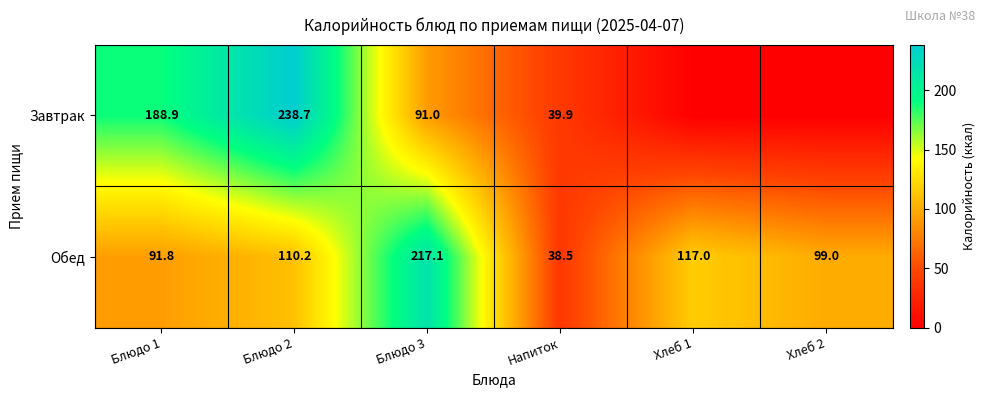

Rank the series at Блюдо 1 from lowest to highest value.

Обед, Завтрак